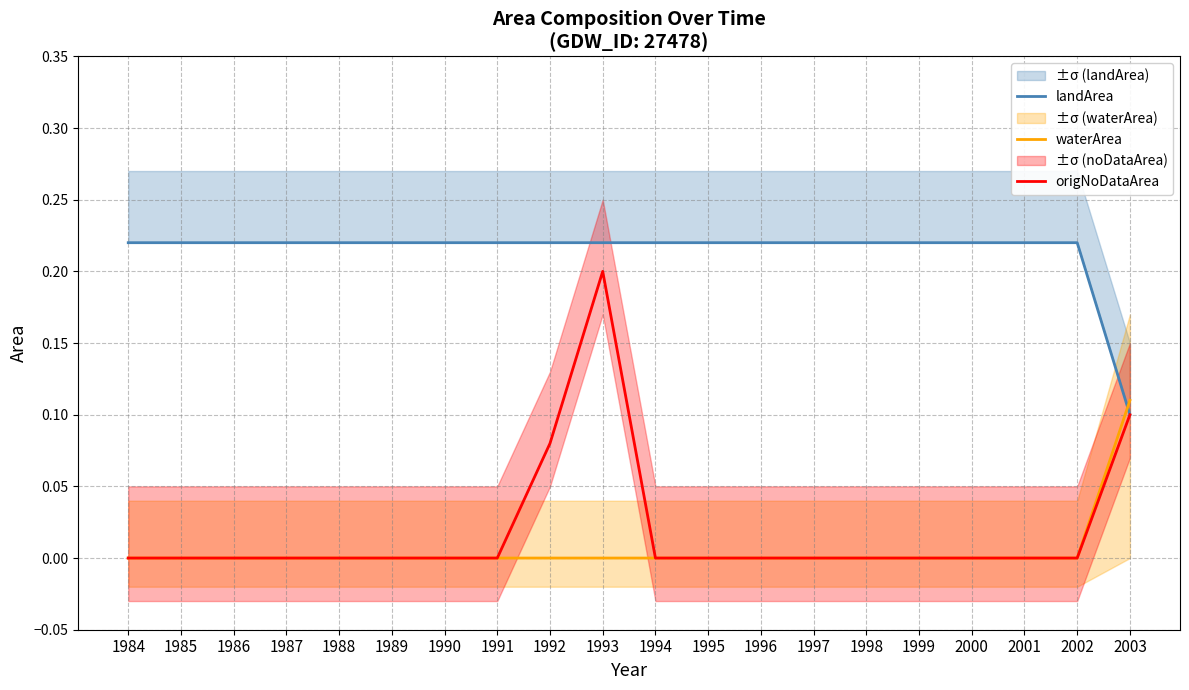

Reading left to right, list all the values displayed in this chart.

landArea: 1984=0.2	1985=0.2	1986=0.2	1987=0.2	1988=0.2	1989=0.2	1990=0.2	1991=0.2	1992=0.2	1993=0.2	1994=0.2	1995=0.2	1996=0.2	1997=0.2	1998=0.2	1999=0.2	2000=0.2	2001=0.2	2002=0.2	2003=0.1
waterArea: 1984=0.0	1985=0.0	1986=0.0	1987=0.0	1988=0.0	1989=0.0	1990=0.0	1991=0.0	1992=0.0	1993=0.0	1994=0.0	1995=0.0	1996=0.0	1997=0.0	1998=0.0	1999=0.0	2000=0.0	2001=0.0	2002=0.0	2003=0.1
origNoDataArea: 1984=0.0	1985=0.0	1986=0.0	1987=0.0	1988=0.0	1989=0.0	1990=0.0	1991=0.0	1992=0.1	1993=0.2	1994=0.0	1995=0.0	1996=0.0	1997=0.0	1998=0.0	1999=0.0	2000=0.0	2001=0.0	2002=0.0	2003=0.1